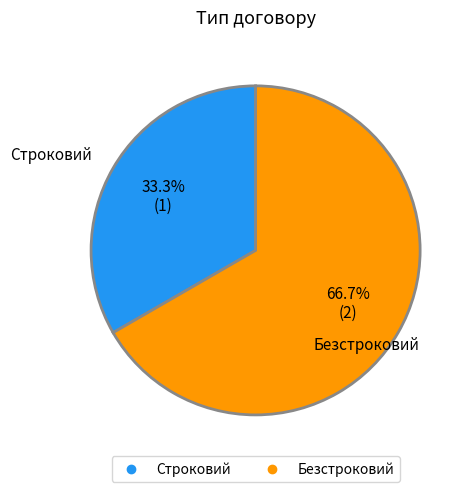

Rank the categories by value from lowest to highest.

Строковий, Безстроковий